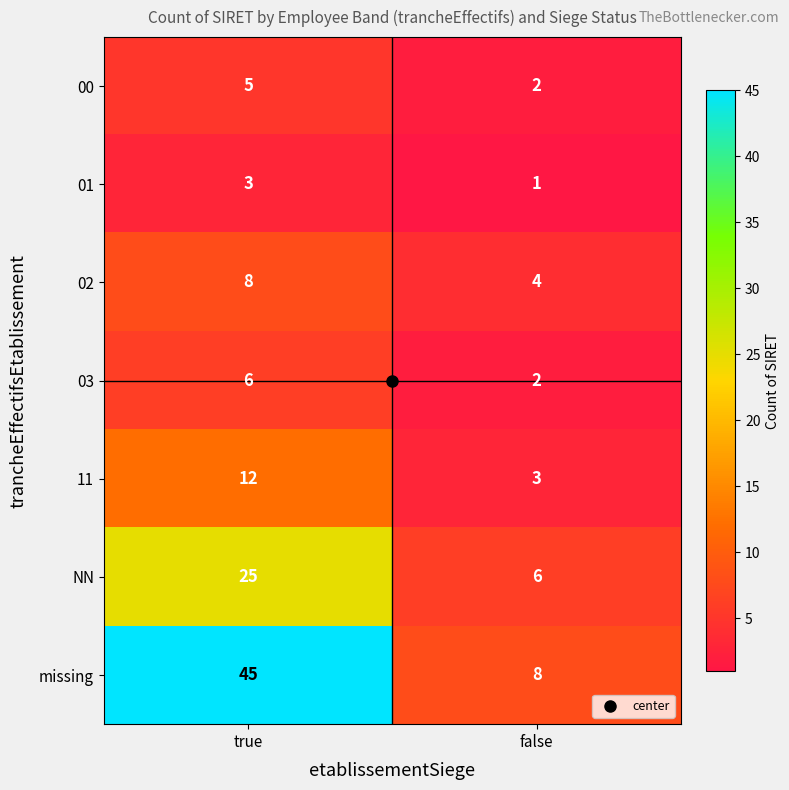

How many distinct data groups are displayed?

7